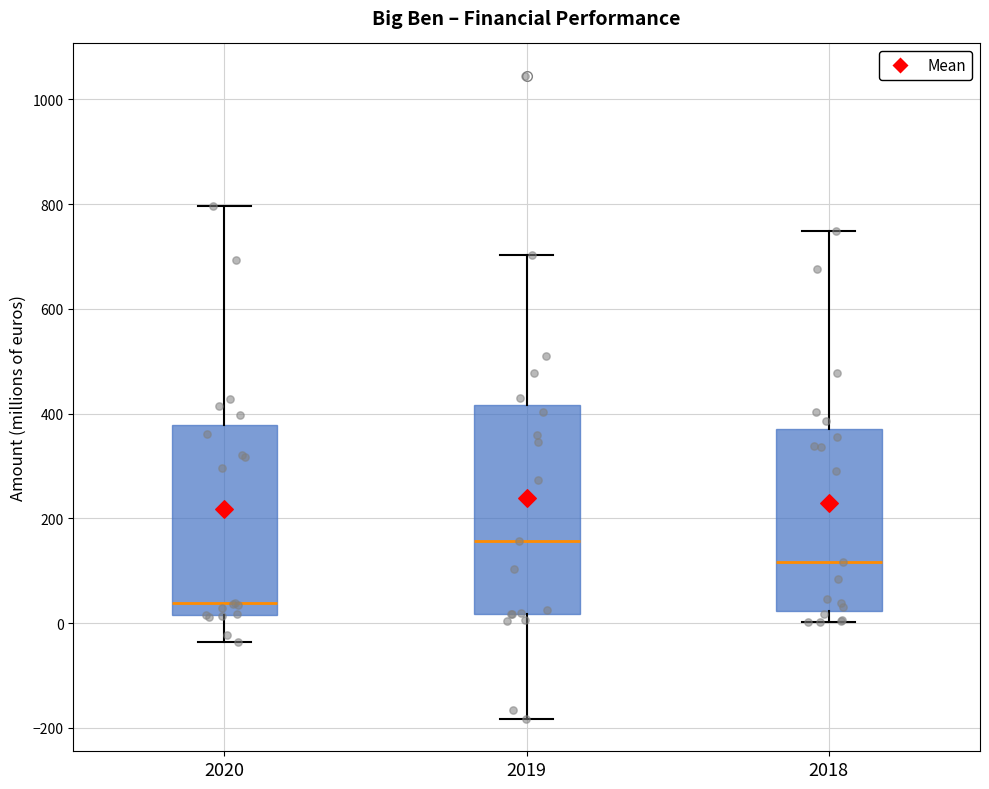

Which box's median line is the highest?

2019